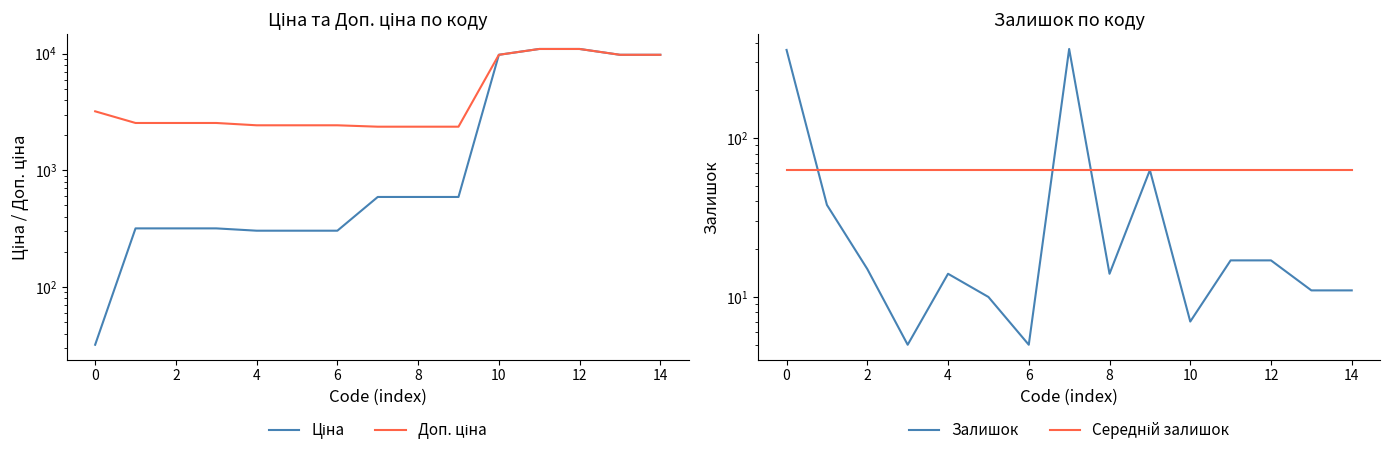

Which series changed the most between 0 and 10?

Ціна